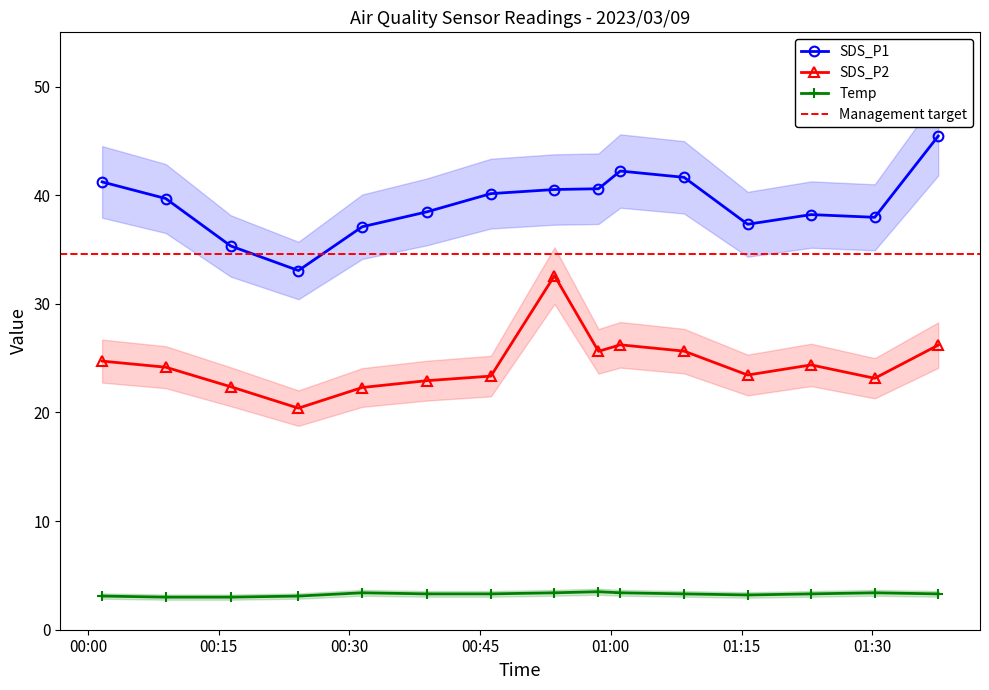

List the labels in order of SDS_P1 value, smallest first.

2023/03/09 00:24:09, 2023/03/09 00:16:23, 2023/03/09 00:31:28, 2023/03/09 01:15:42, 2023/03/09 01:30:17, 2023/03/09 01:22:59, 2023/03/09 00:38:53, 2023/03/09 00:08:55, 2023/03/09 00:46:14, 2023/03/09 00:53:32, 2023/03/09 00:58:35, 2023/03/09 00:01:37, 2023/03/09 01:08:24, 2023/03/09 01:01:05, 2023/03/09 01:37:34